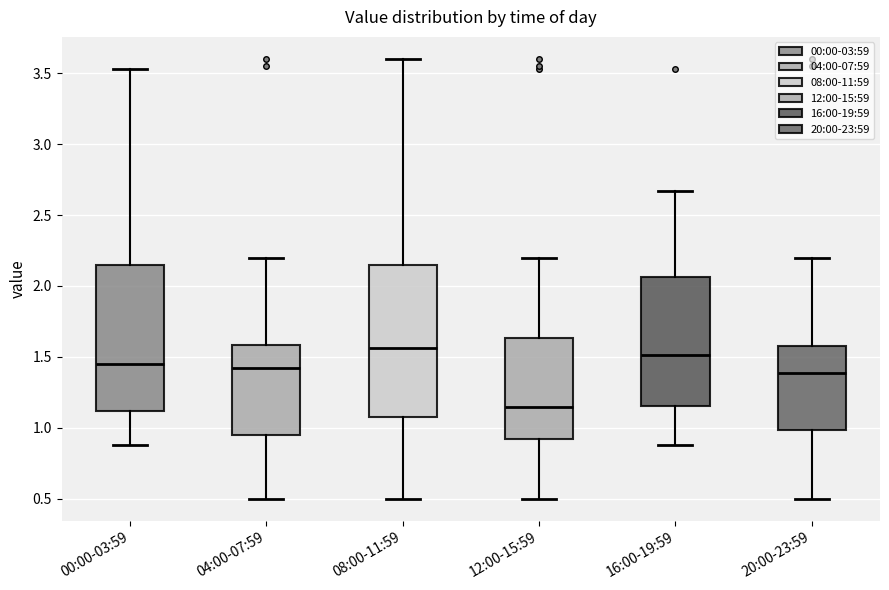

Where is the upper edge of the box for 04:00-07:59 on the y-axis? The values are not printed on the chart, so give them approximately, as read against the axis.

1.60